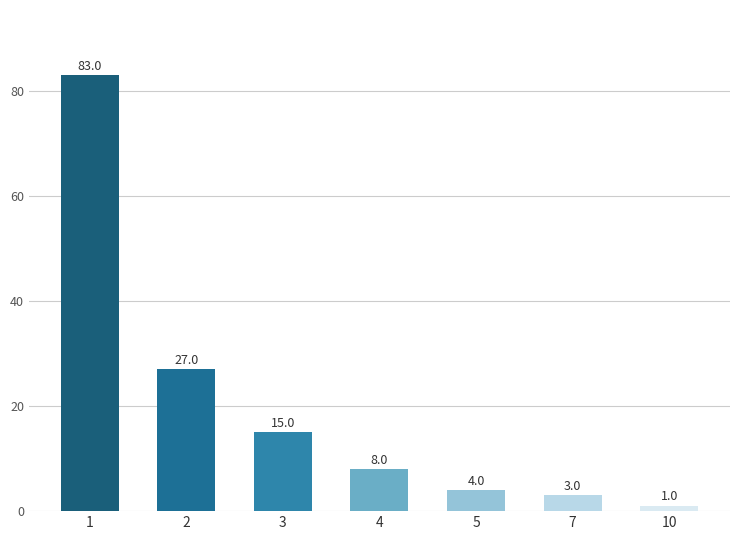

Reading left to right, list all the values displayed in this chart.

1=83	2=27	3=15	4=8	5=4	7=3	10=1